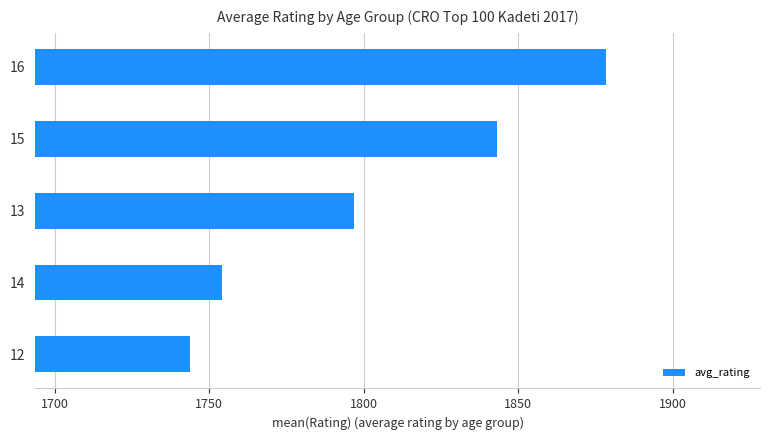

How many values are below 1797?

2